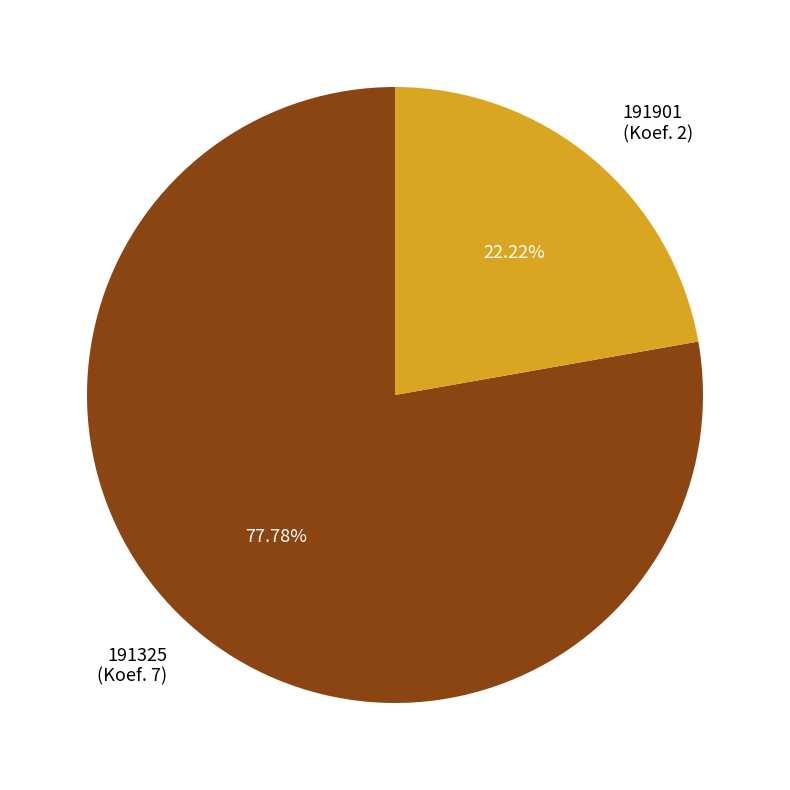

Rank the categories by value from highest to lowest.

191325, 191901